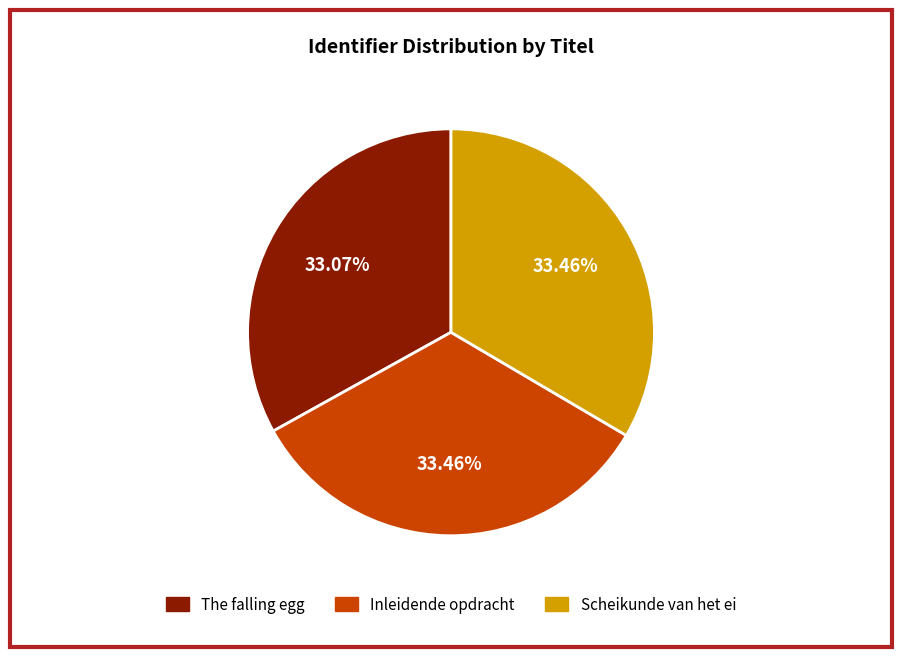

Combined, do The falling egg and Scheikunde van het ei account for over 50%?

Yes